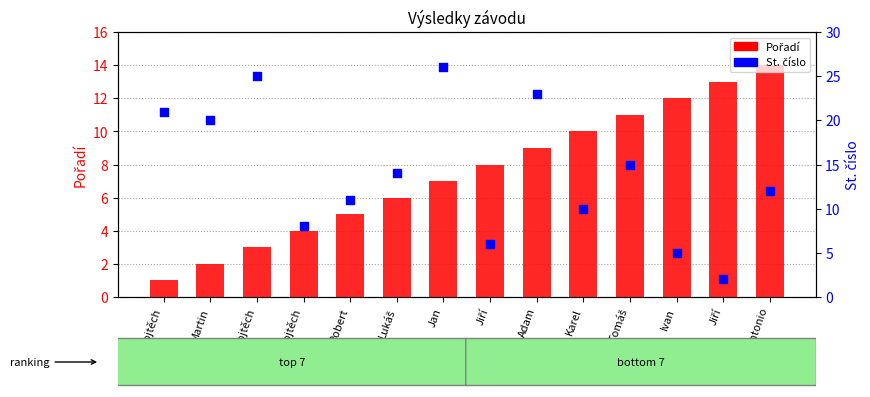

What is the total value across all series at Vojtěch?

22